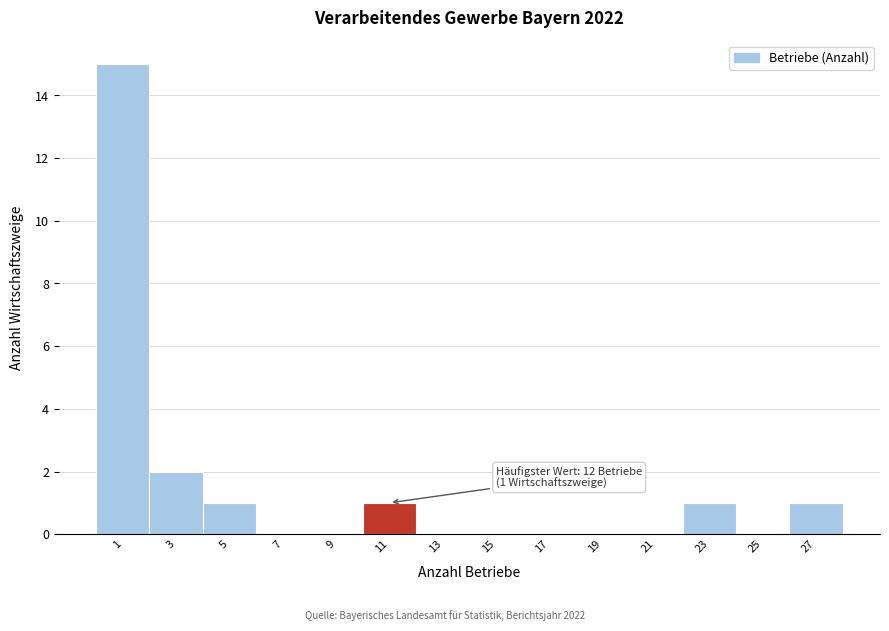

Reading left to right, transcribe all the data shown in this chart.

1=15	3=2	5=1	7=0	9=0	11=1	13=0	15=0	17=0	19=0	21=0	23=1	25=0	27=1